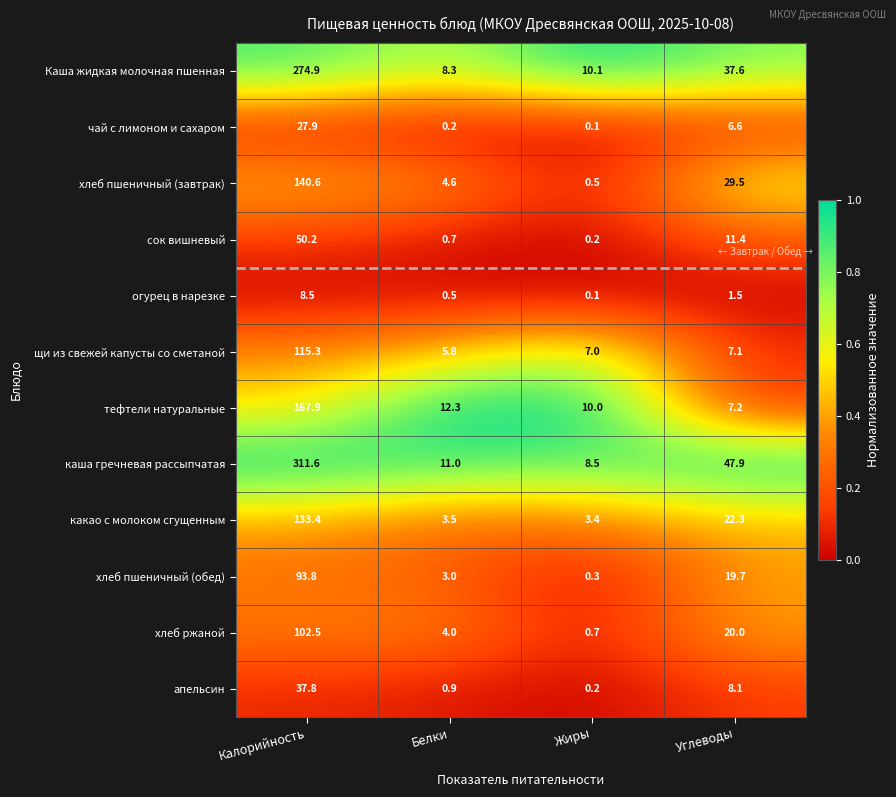

What is the difference between the апельсин values at Калорийность and Белки?

36.9